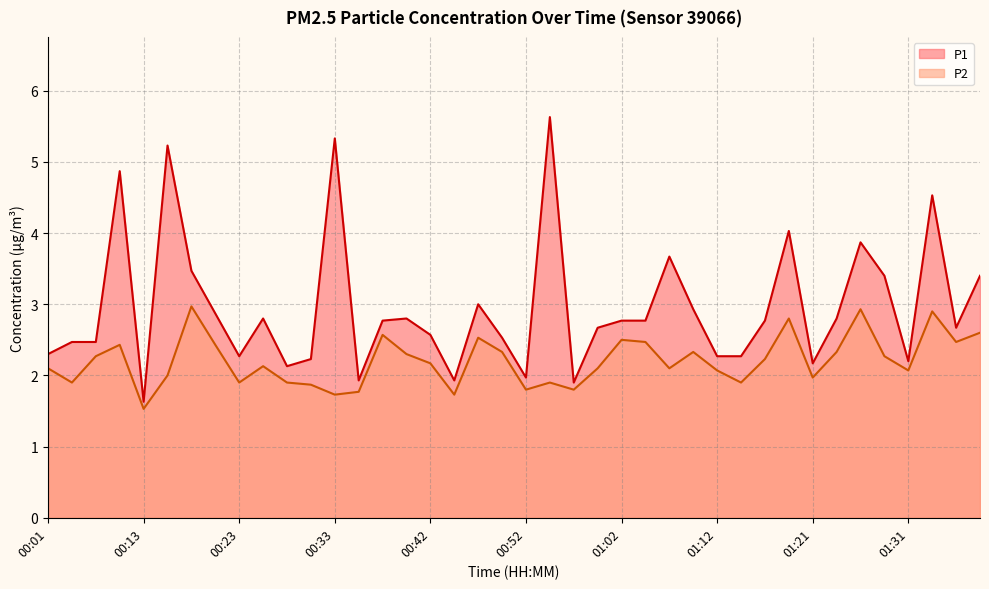

What is the value of the P1 point at the 22nd from the left?

5.6